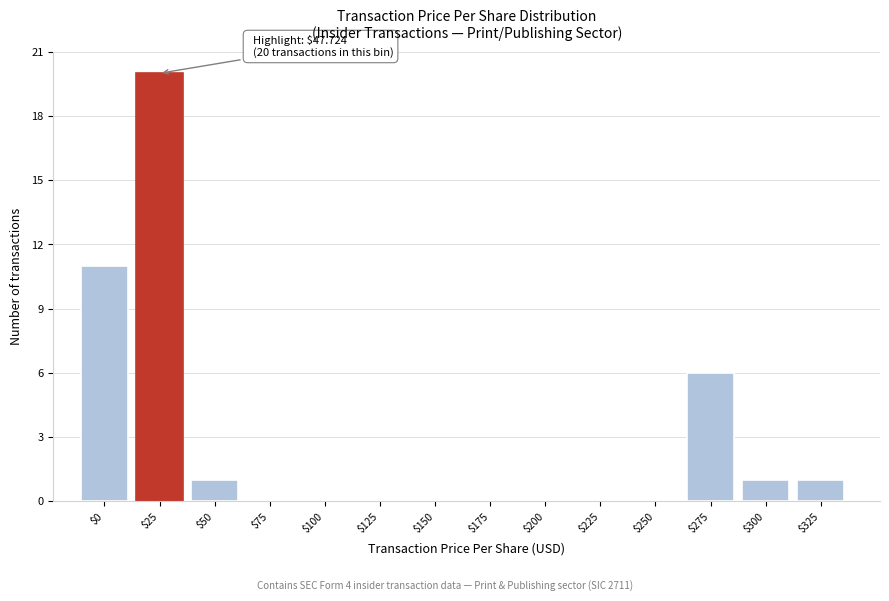

What is the sum of all values?

40